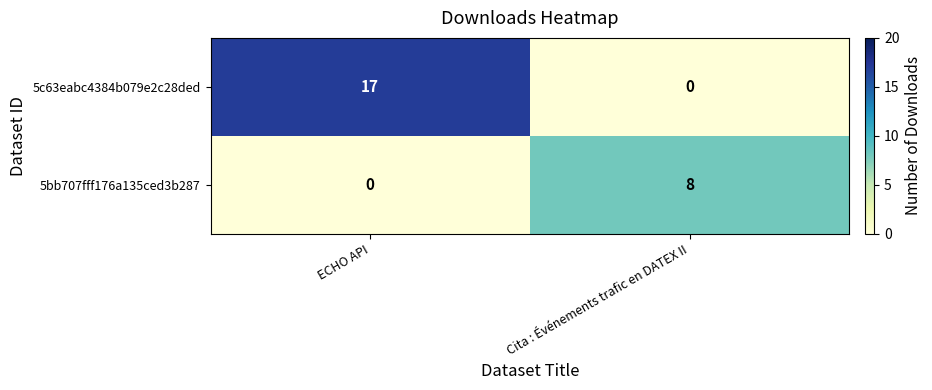

True or false: 5bb707fff176a135ced3b287 has a value of 13 at Cita : Événements trafic en DATEX II.

False